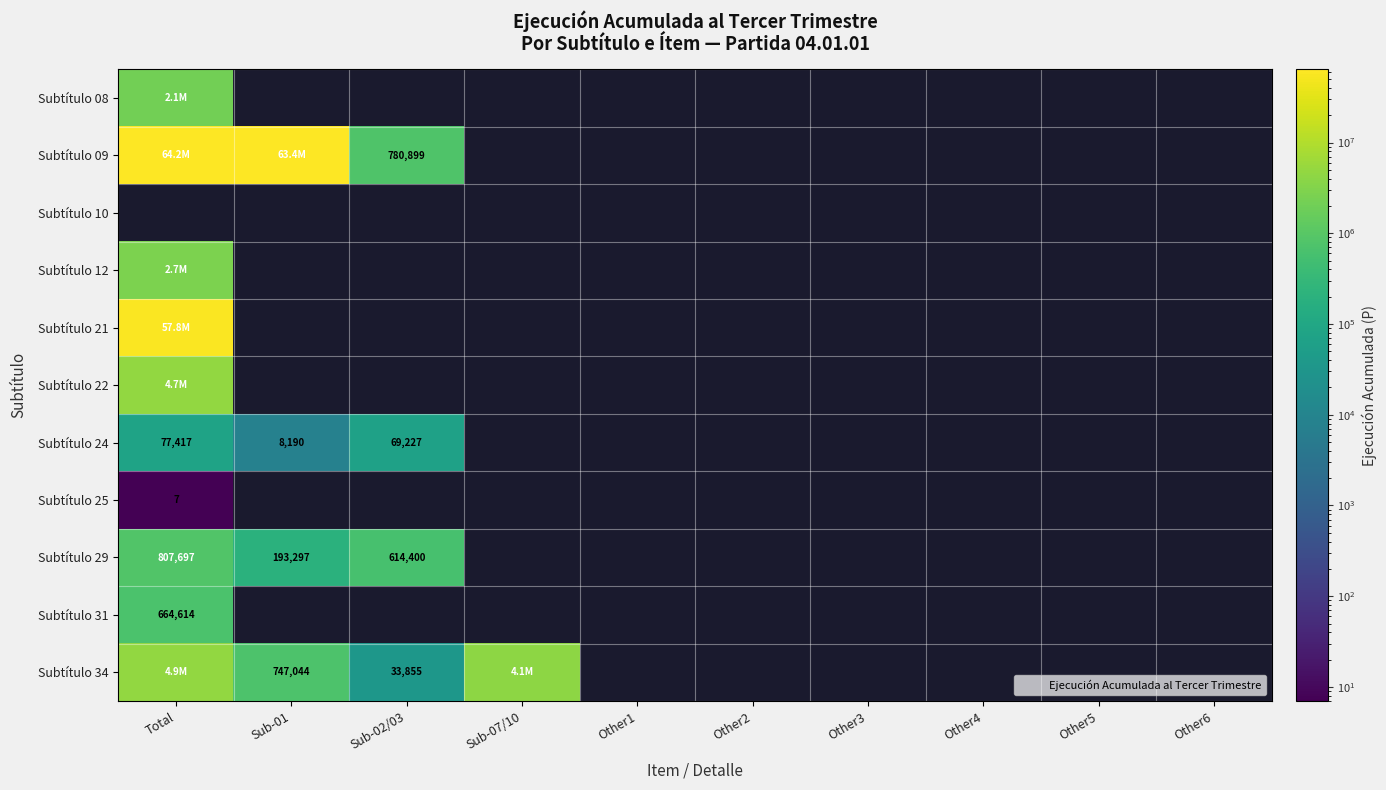

Which series has the largest range (max minus min)?

Subtítulo 09